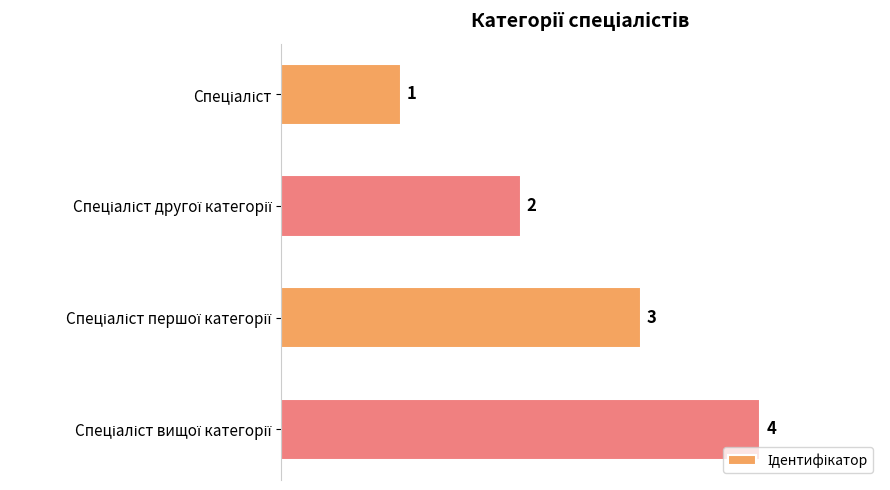

What is the difference between the maximum and minimum values?

3